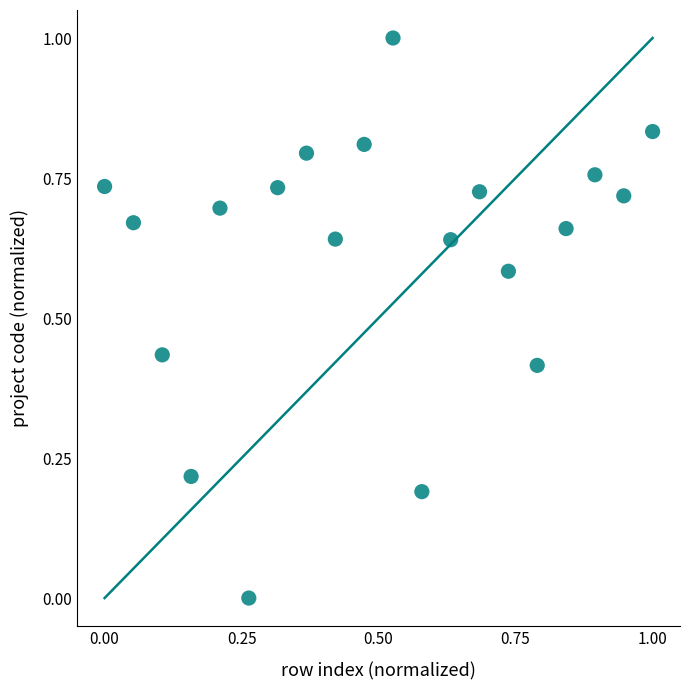

What is the range of Y values (max minus min)?

1.0